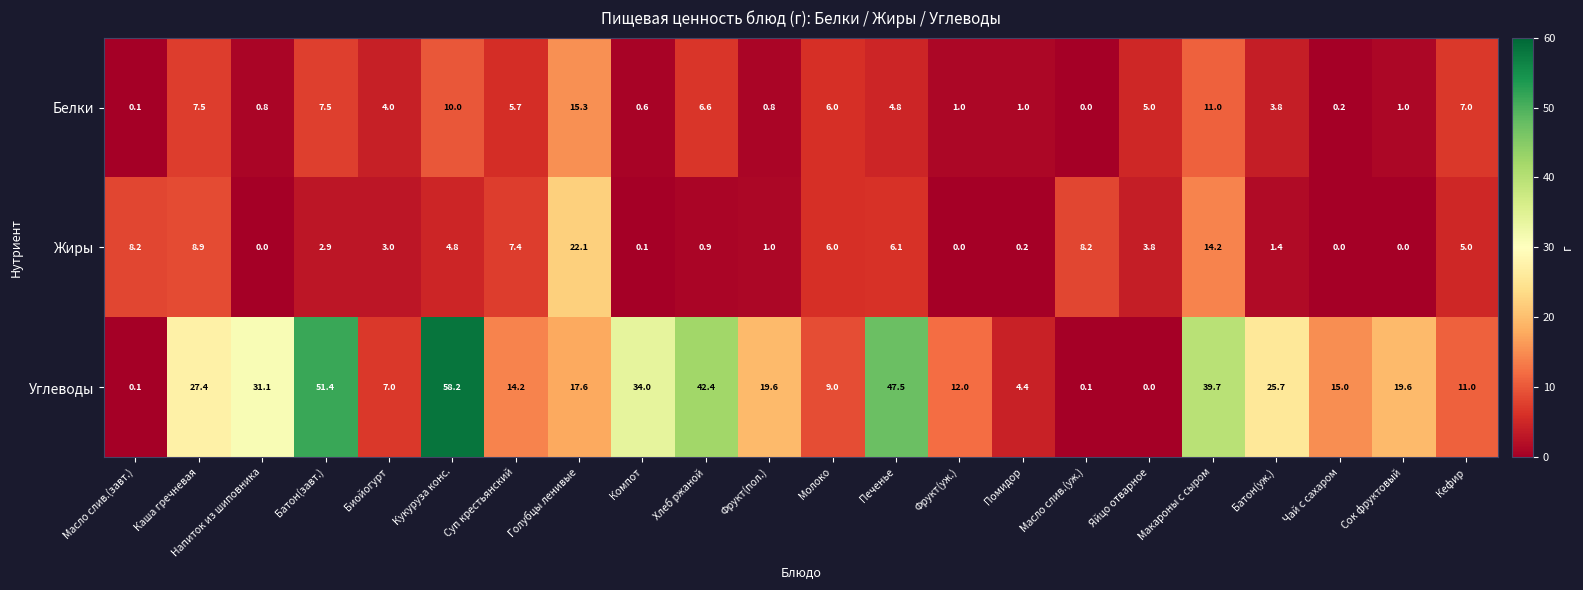

At which category is the sum across all series the highest?

Кукуруза конс.